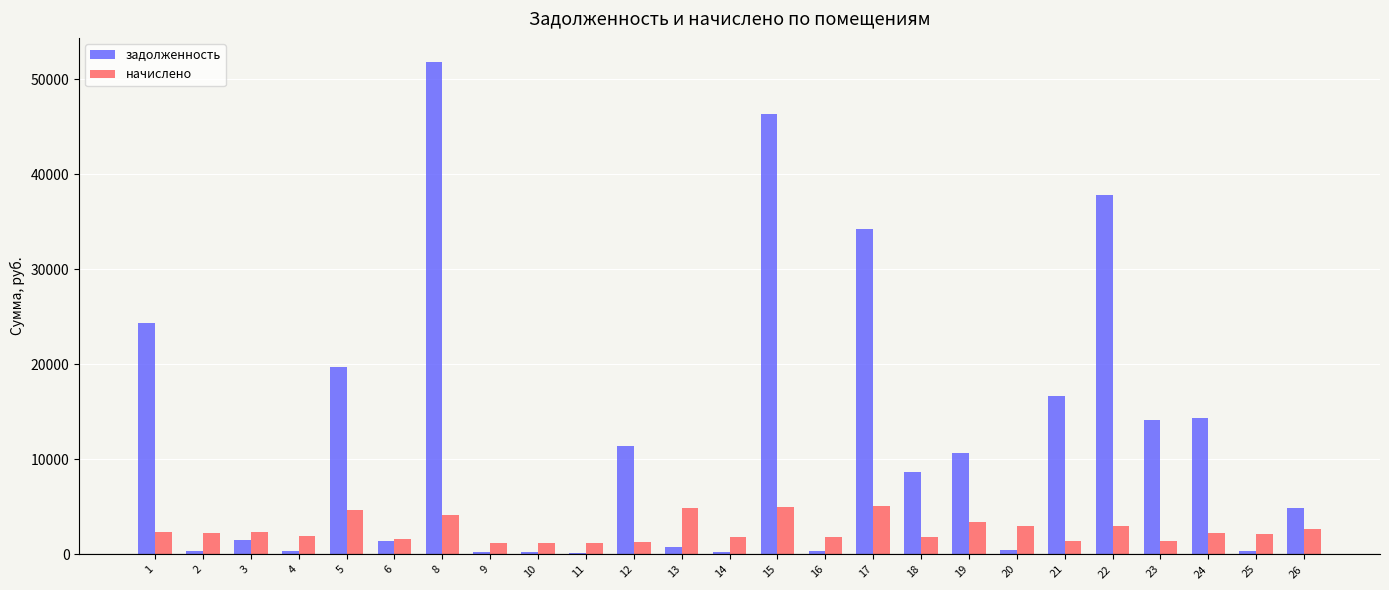

At which label does задолженность first exceed 4897?

1